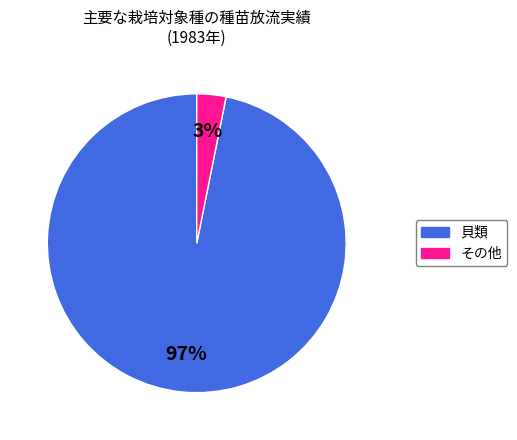

Is there any slice that represents more than half of the pie?

Yes